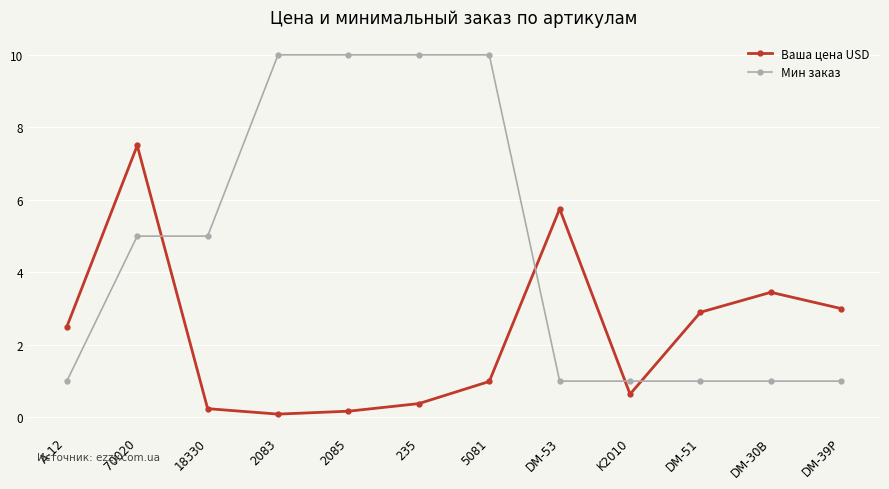

What is the sum of all Ваша цена USD values?

27.6